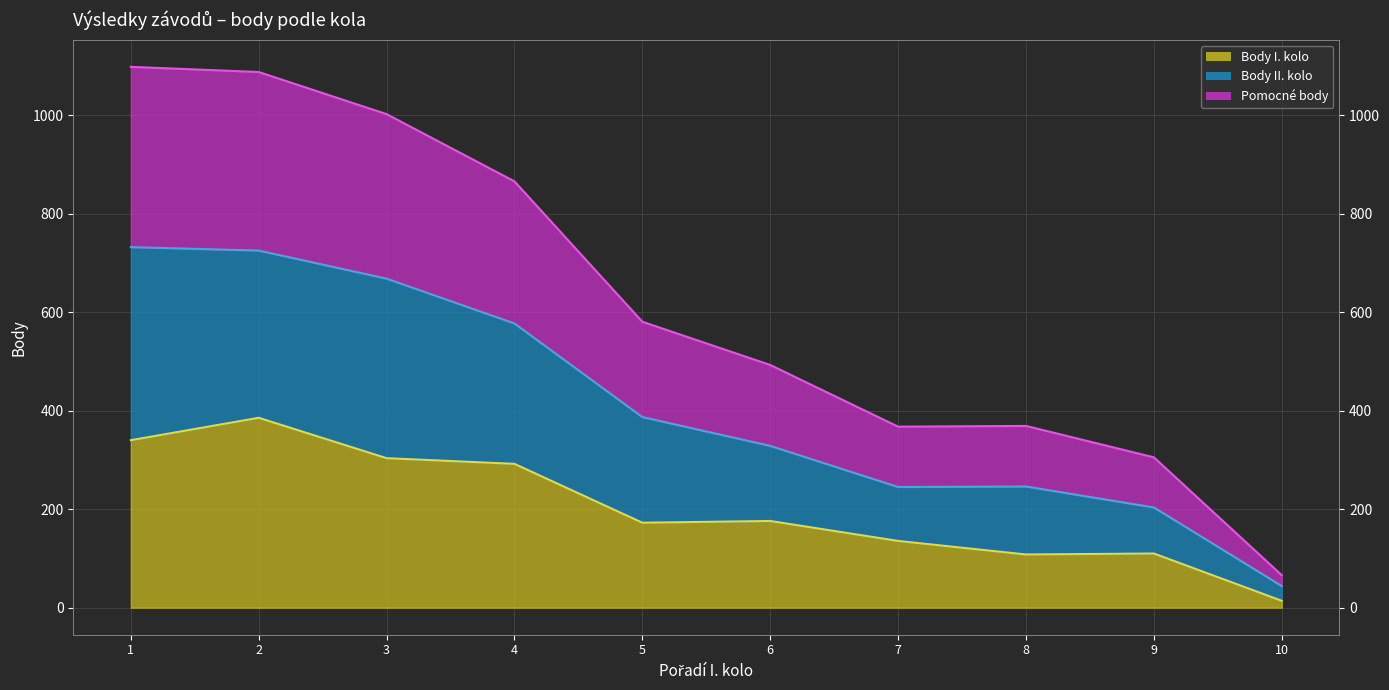

How many data points does each series have?

10